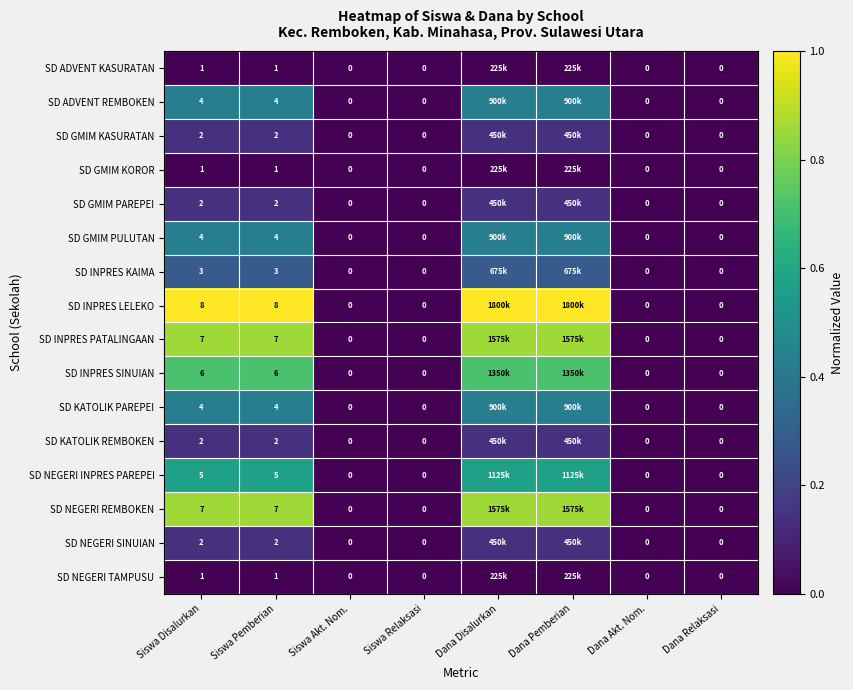

How many values in SD INPRES PATALINGAAN are above zero?

4